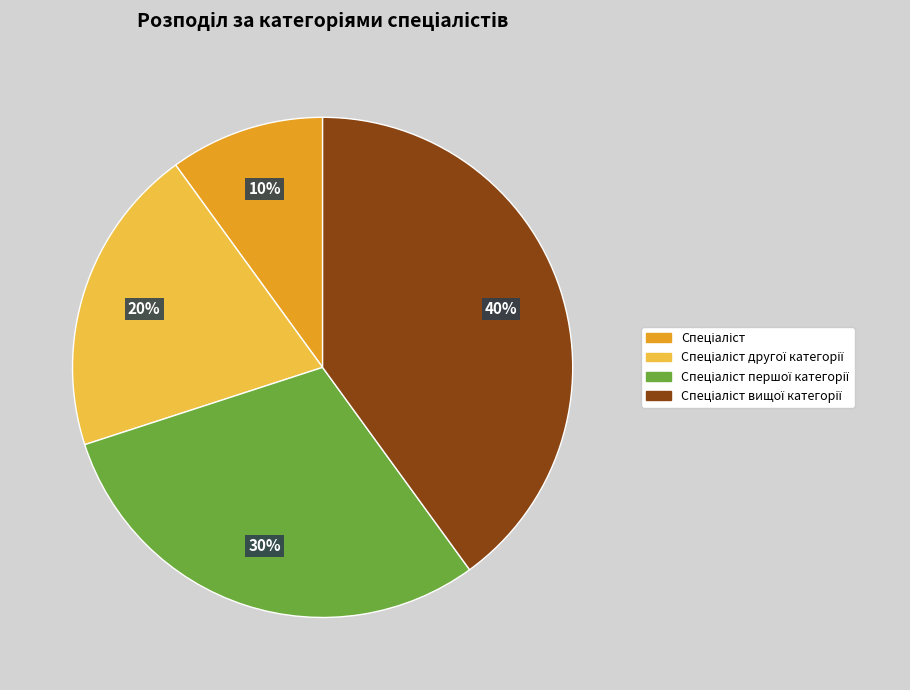

How many segments does this pie chart have?

4